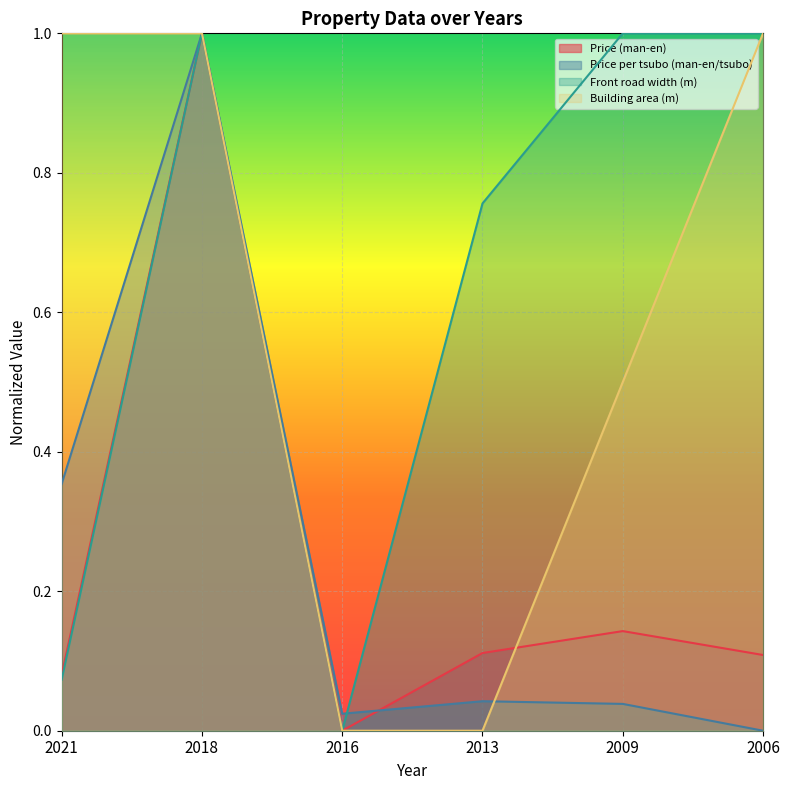

How many Building area (m) values are between 0 and 1?

6